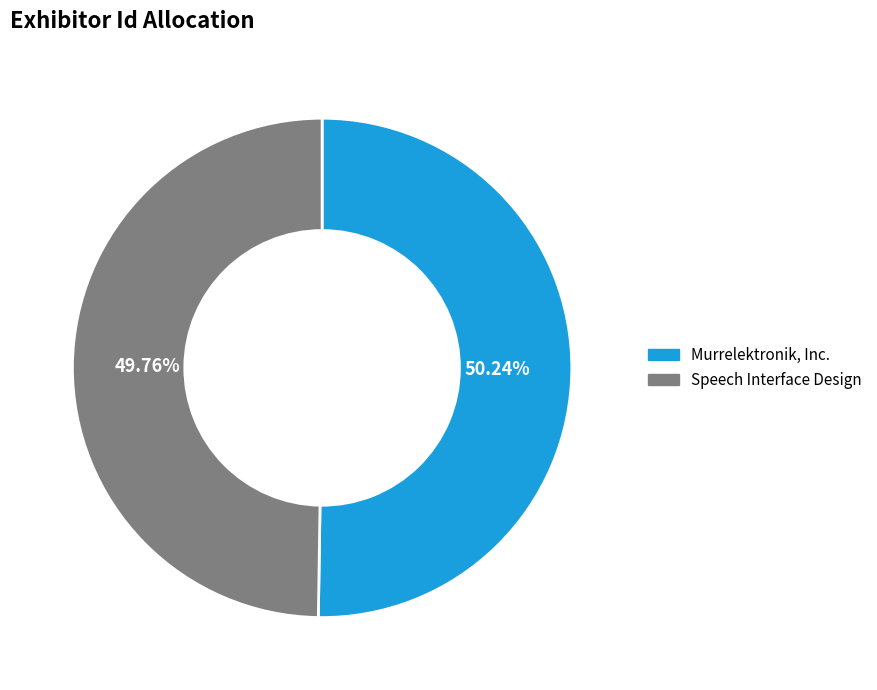

Is there a majority slice in this chart?

Yes